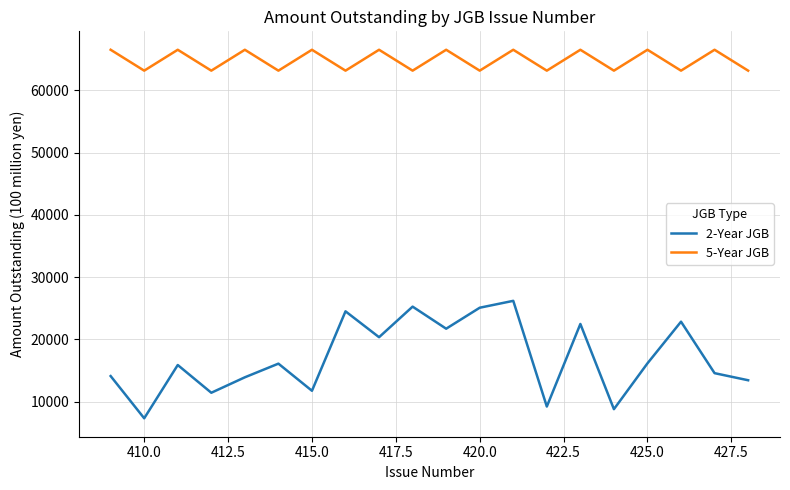

At how many categories does at least one series exceed 30412?

20